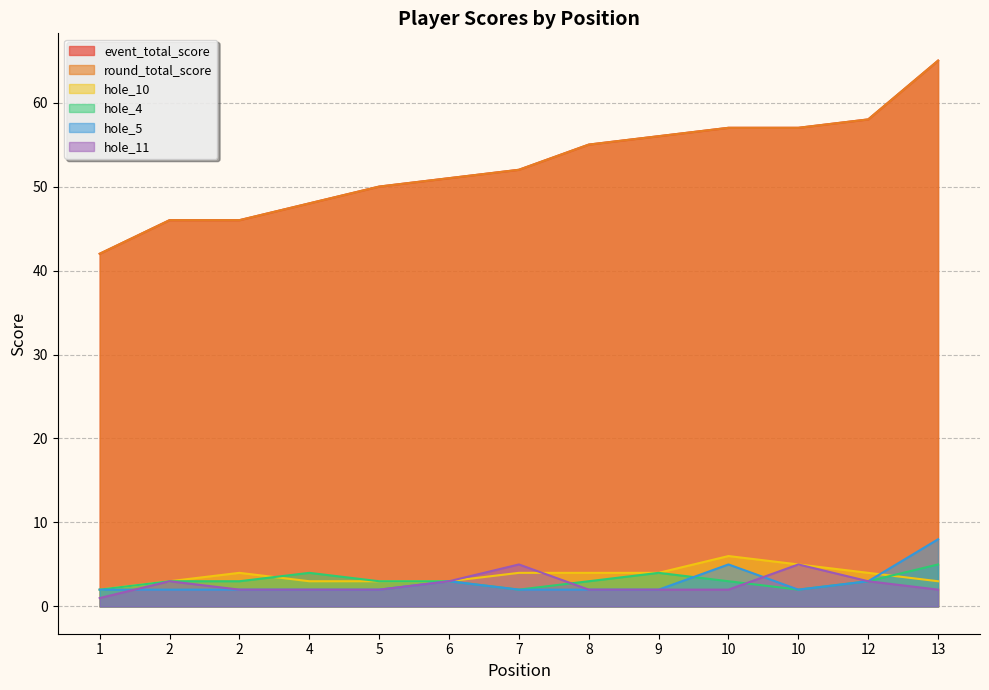

At 8, list the series in order from largest to smallest.

event_total_score, round_total_score, hole_10, hole_4, hole_5, hole_11